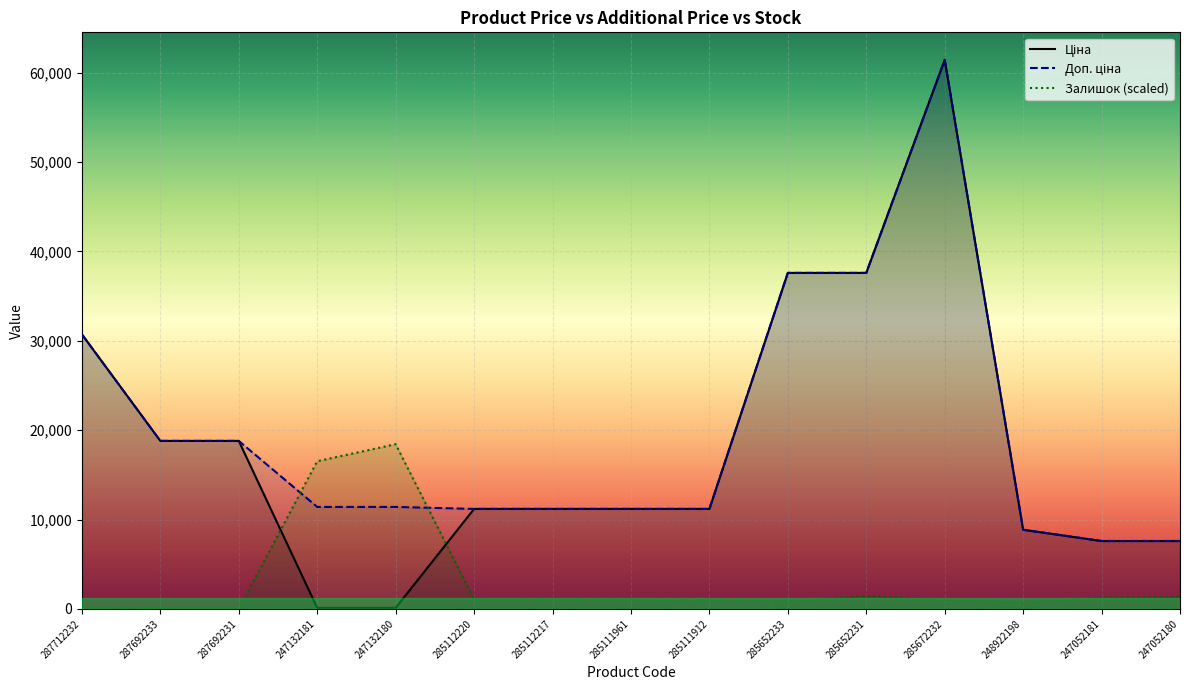

At which category does the chart reach its minimum across all series?

287712232